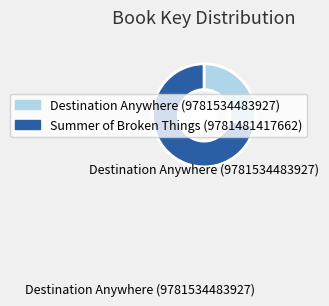

Which category has the smallest portion of the pie?

Destination Anywhere (9781534483927)